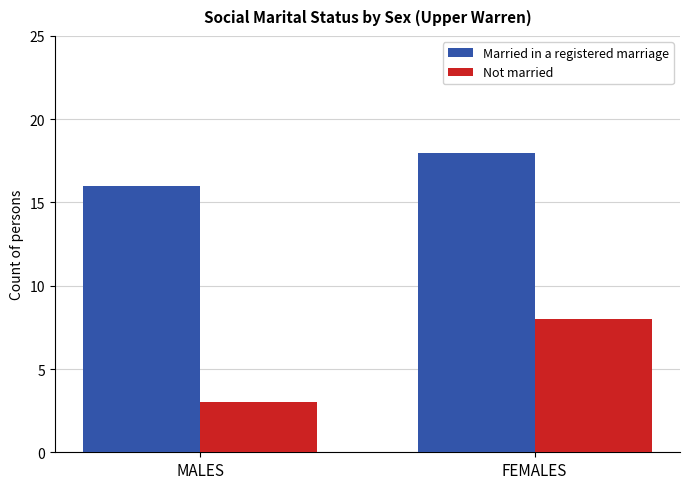

Rank the series at MALES from highest to lowest value.

Married in a registered marriage, Not married